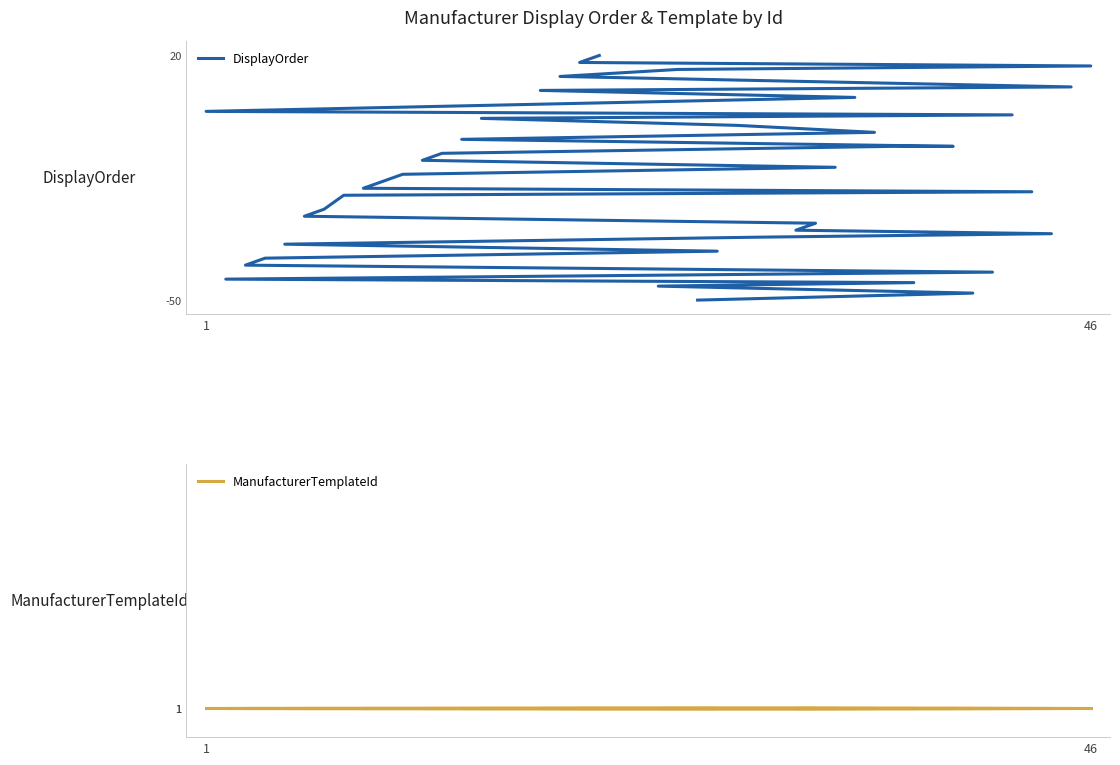

What are all the series names shown in the legend?

DisplayOrder, ManufacturerTemplateId